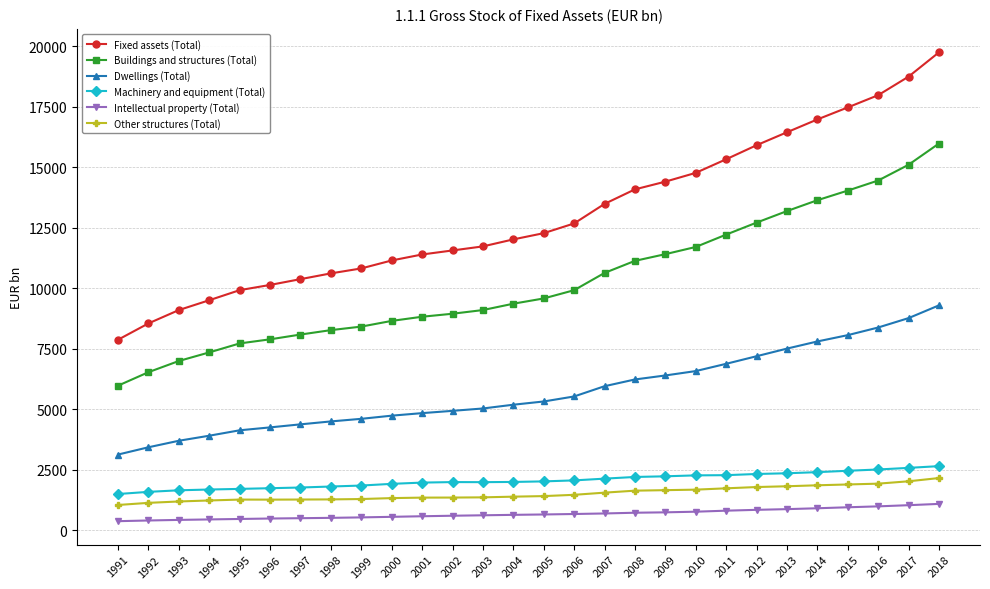

True or false: Other structures (Total) and Machinery and equipment (Total) intersect in this chart.

False